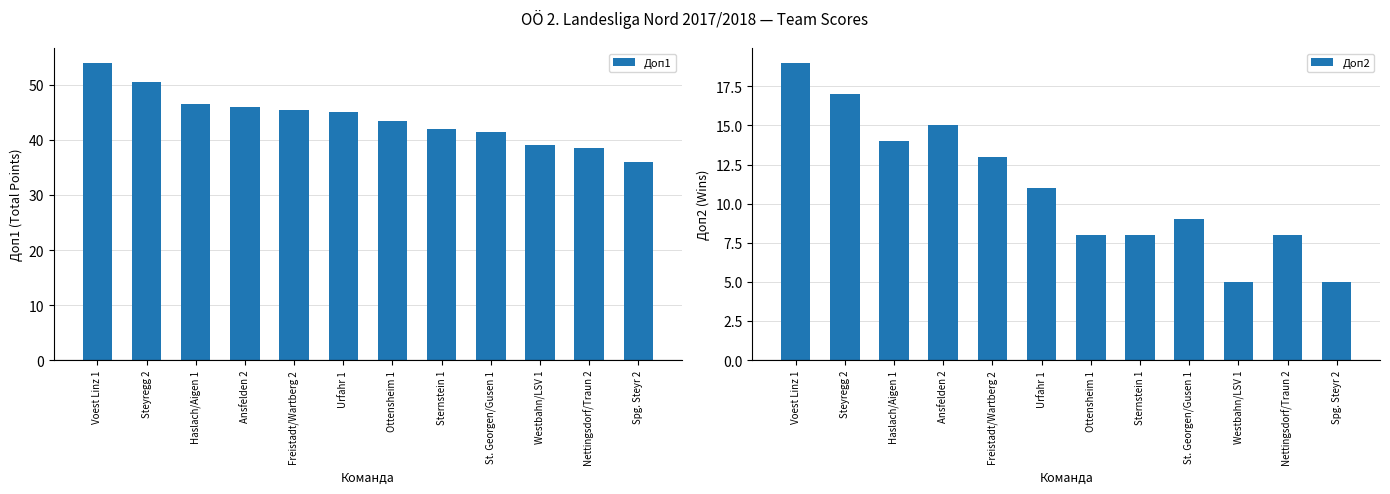

At which category does the chart reach its peak across all series?

Voest Linz 1